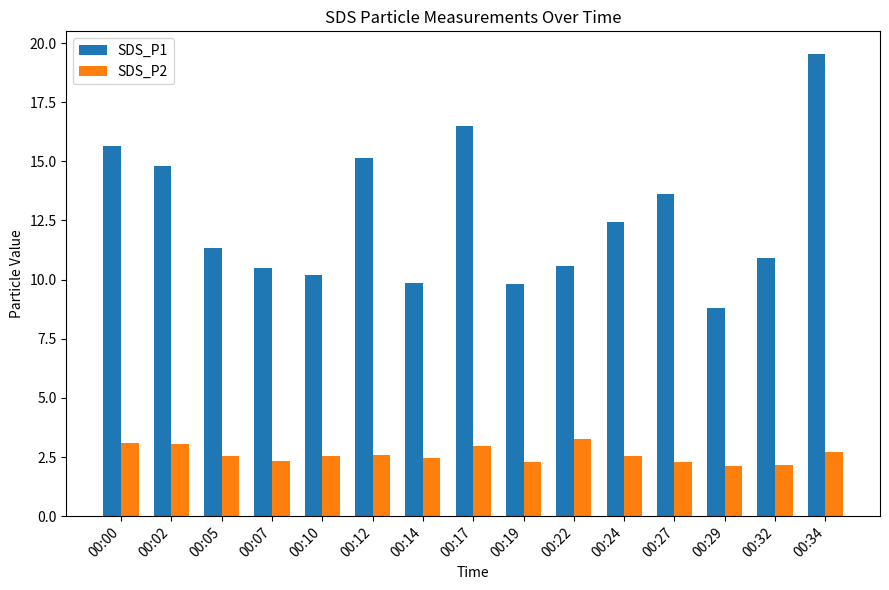

At which category is the sum across all series the highest?

00:34